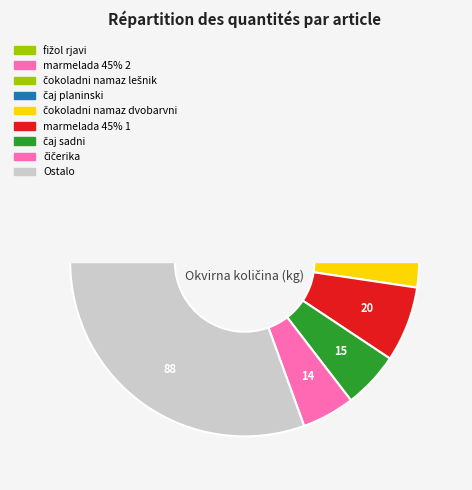

True or false: čaj kamilica accounts for 0% of the total.

True